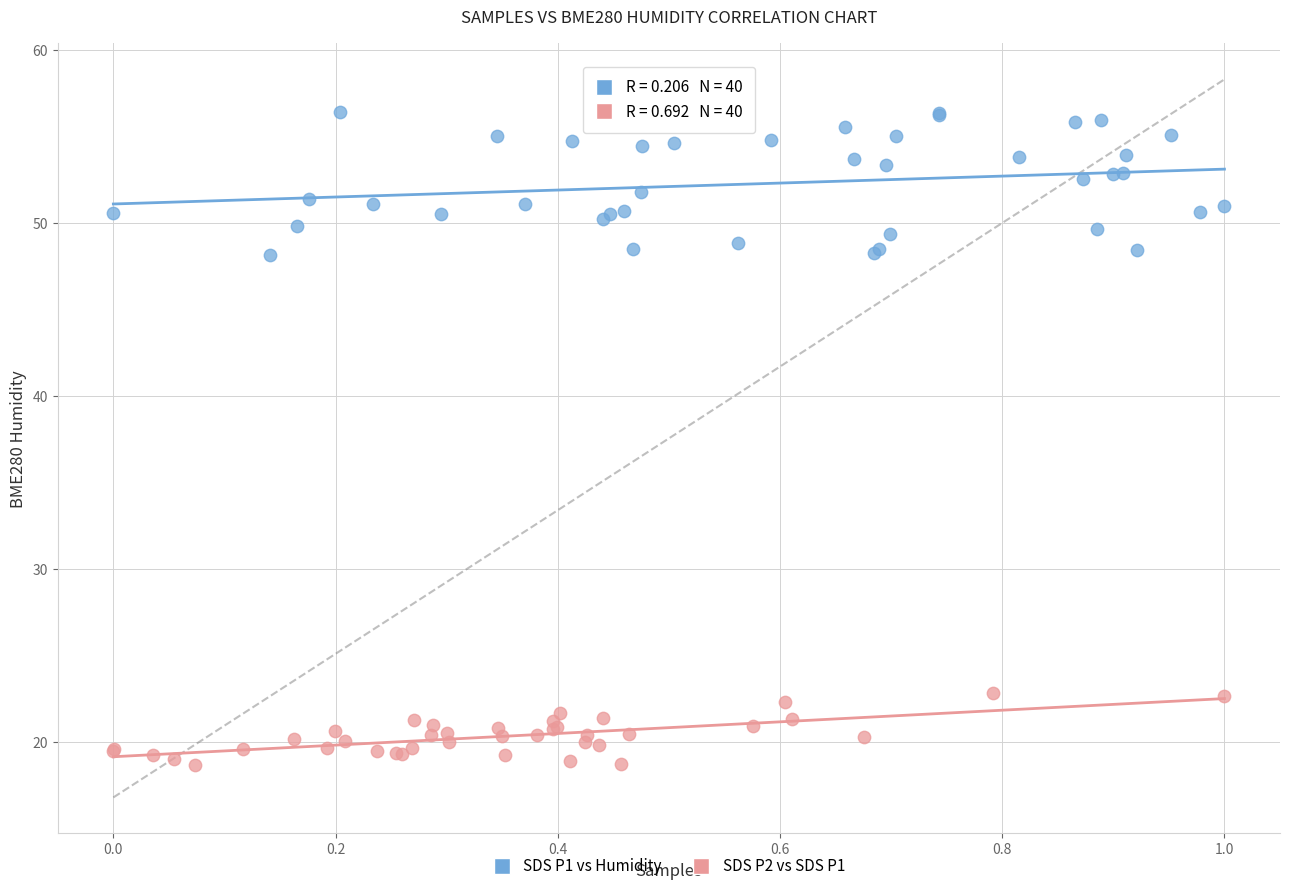

Which series reaches the maximum Y coordinate?

SDS P1 vs Humidity